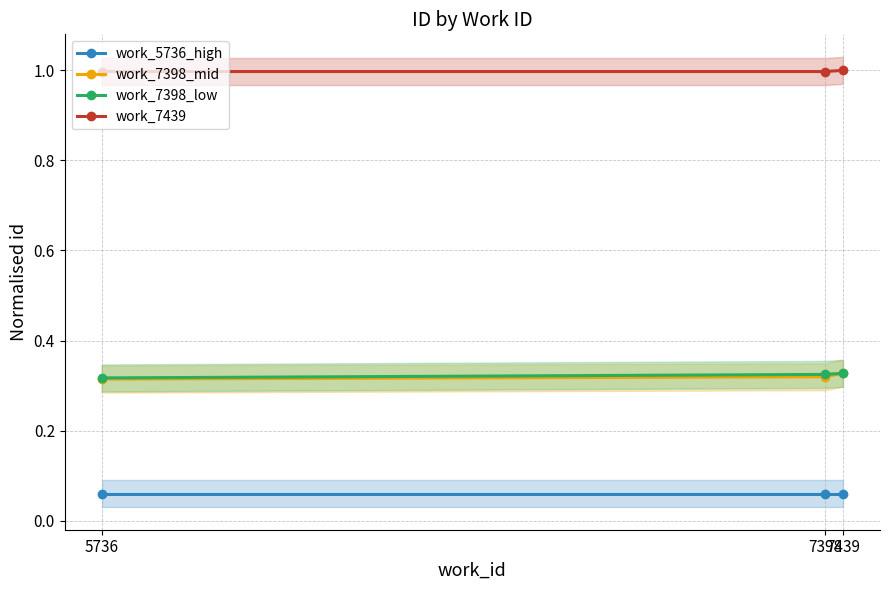

Count the work_7398_mid values in the range 0 to 1.

3